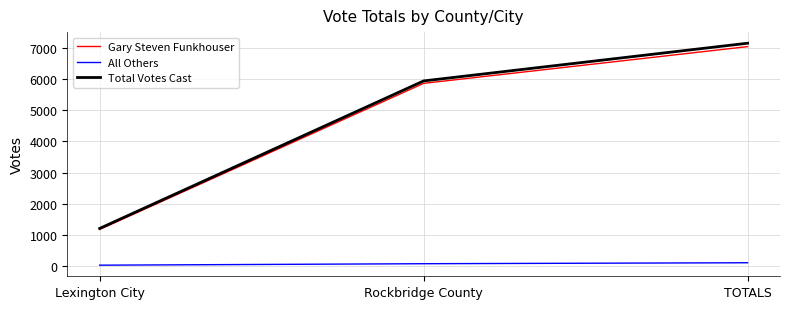

What is the greatest value displayed?

7152